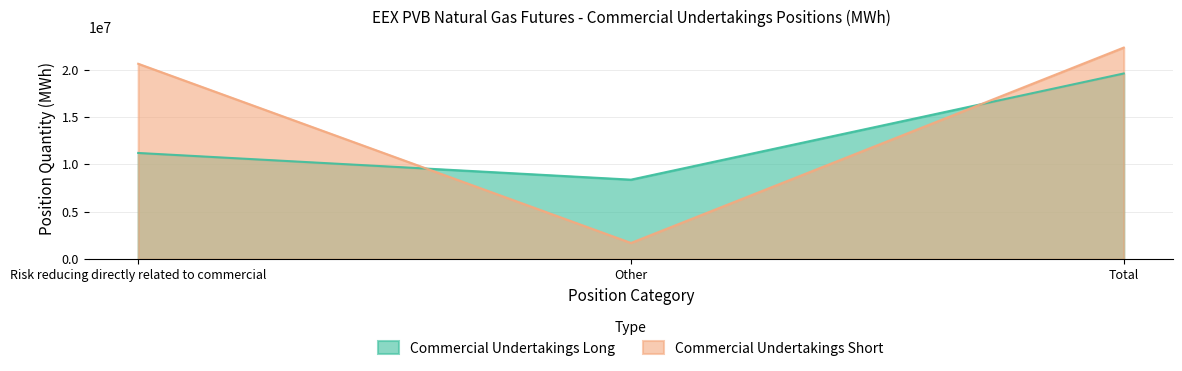

At which category is the sum across all series the highest?

Total